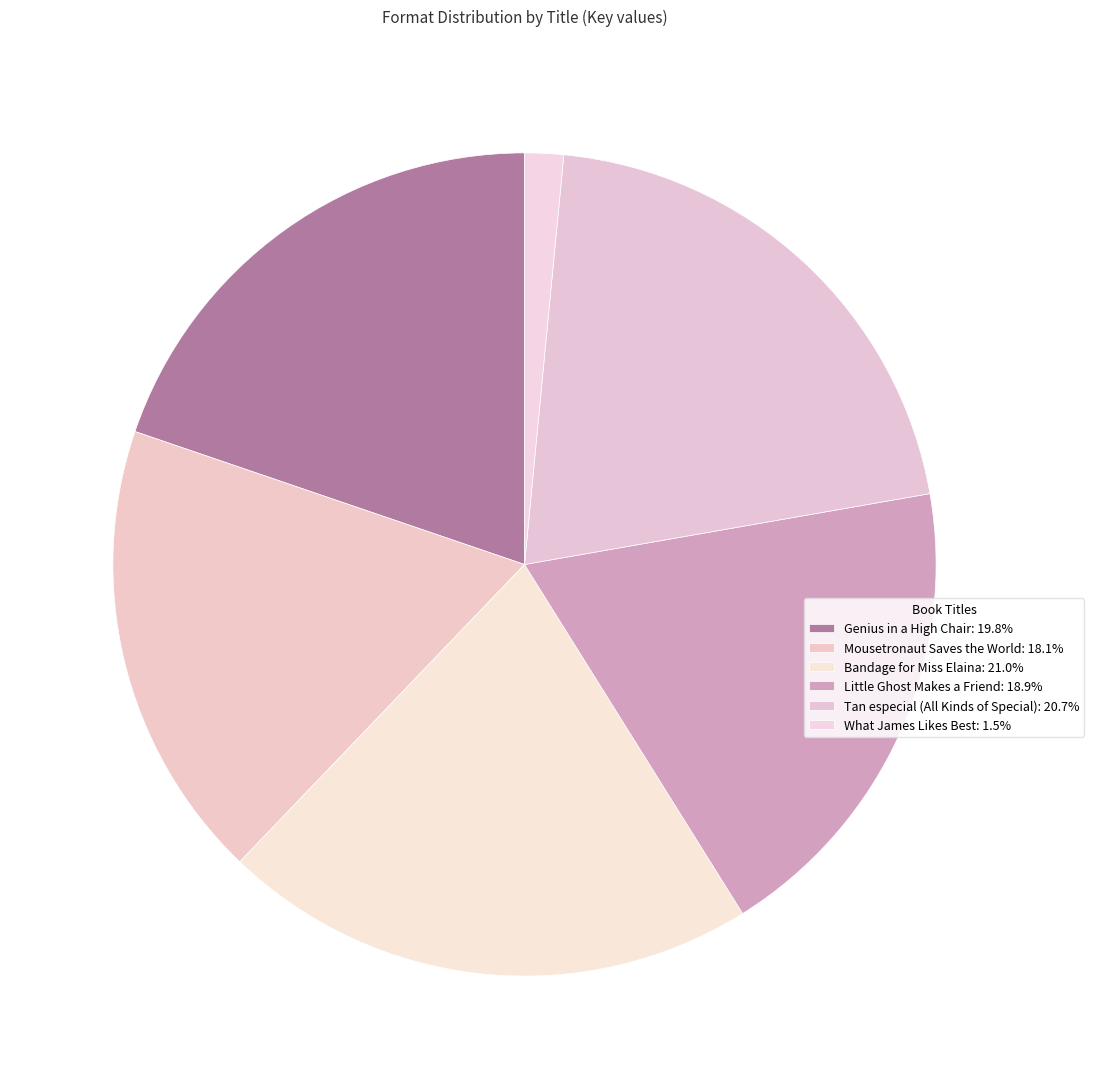

How many slices are in this pie chart?

6